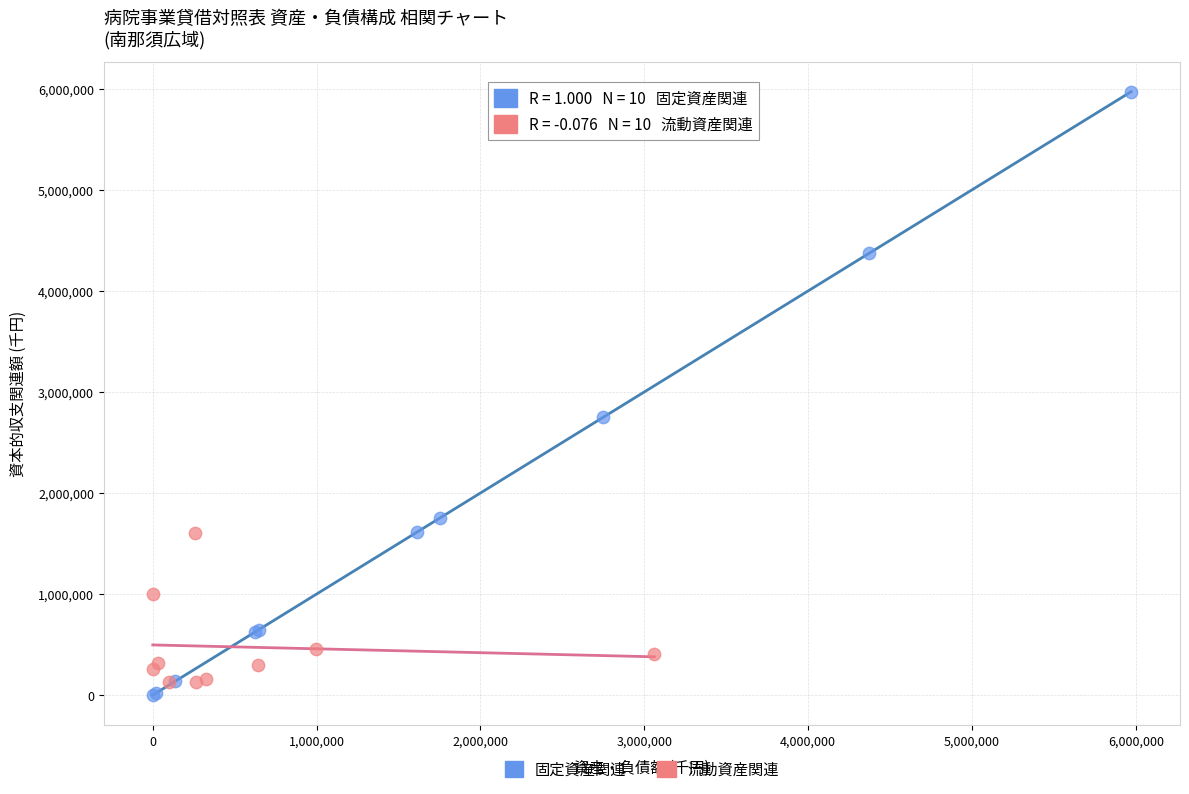

Which series contains the highest Y value?

固定資産関連